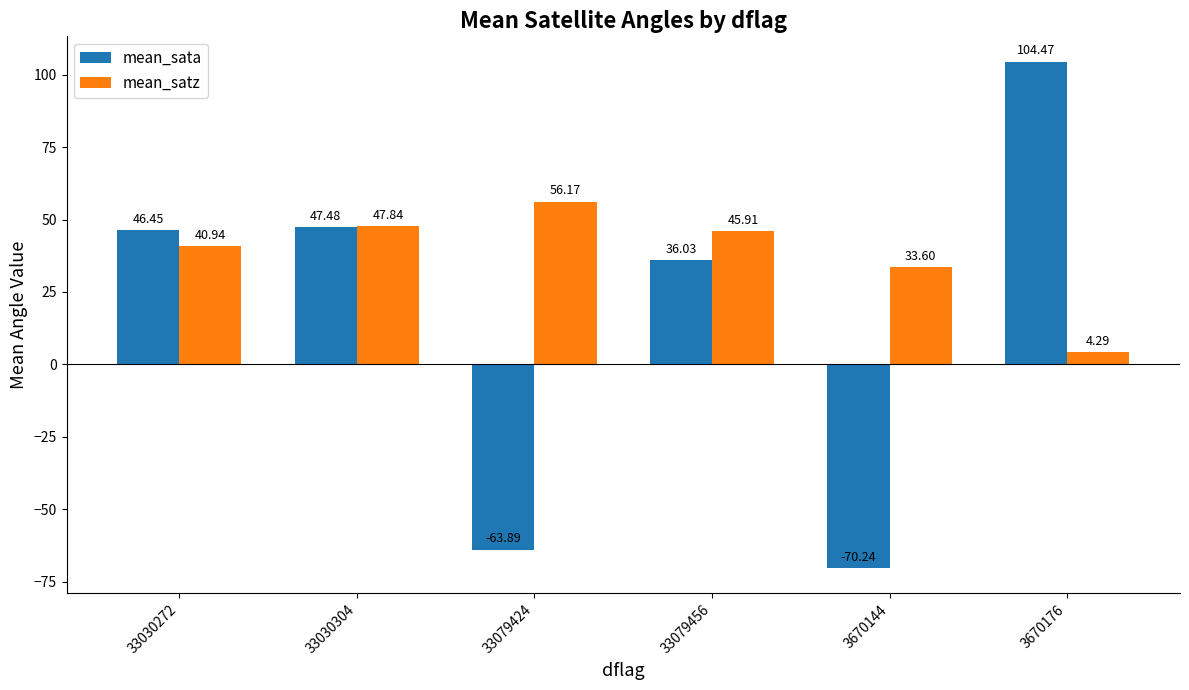

What is the label of the 1st bar from the right?

3670176